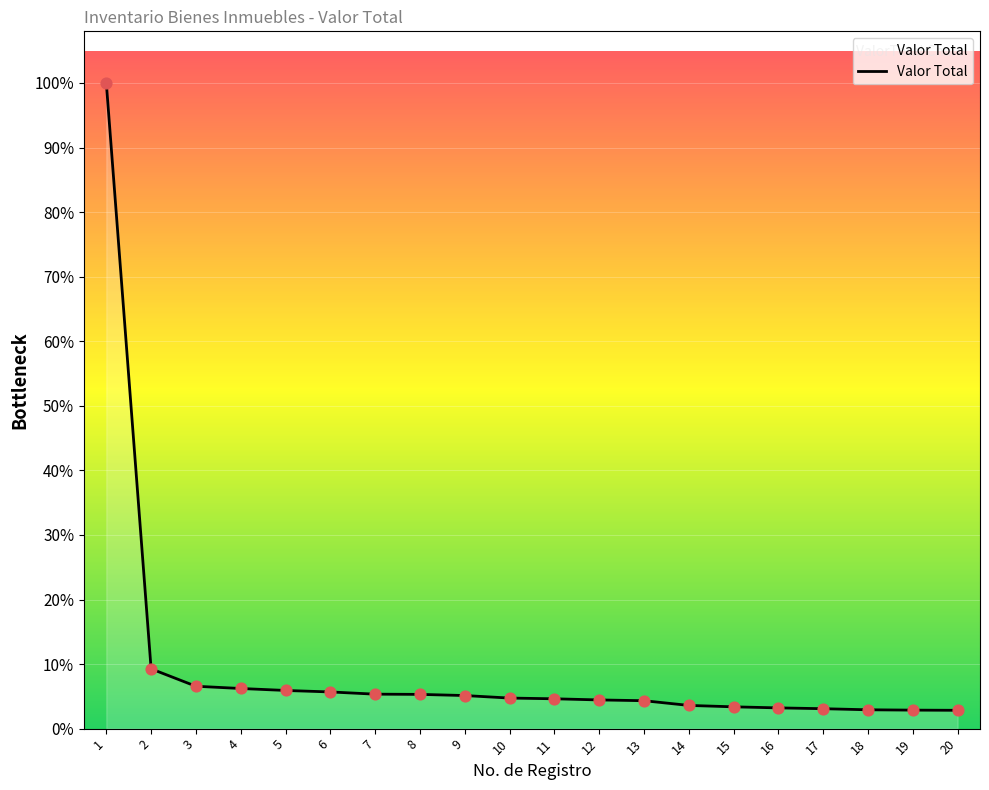

Between 8 and 16, which is larger?

8